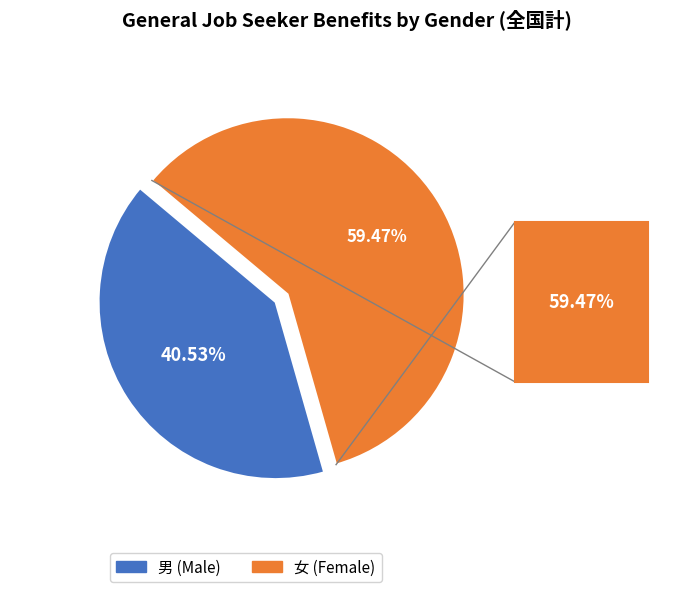

Is there any slice that represents more than half of the pie?

Yes